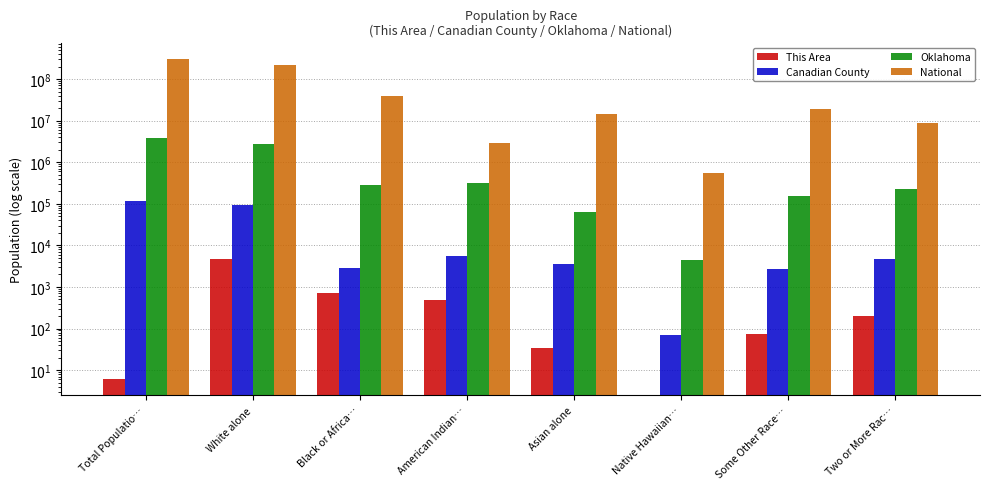

What is the difference between the highest and lowest values at Two or More Rac…?

9008878